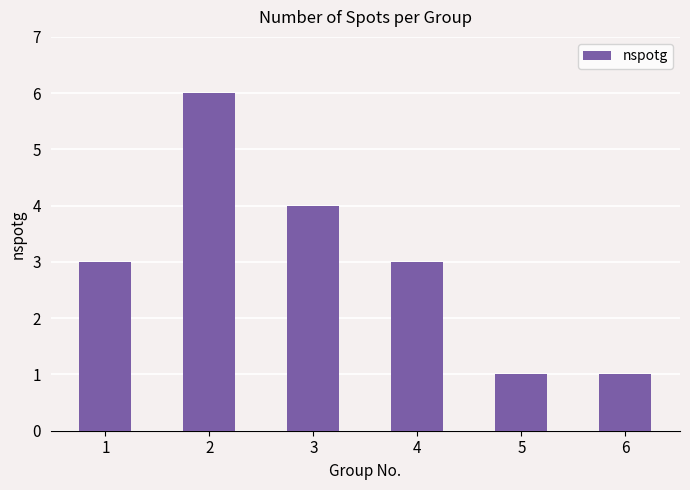

How many bars are there in total?

6